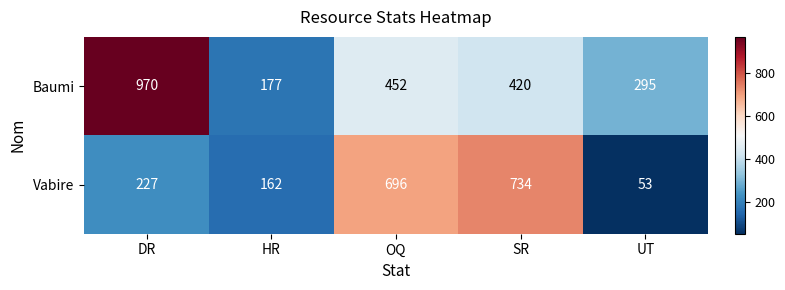

How many categories are shown in the chart?

5